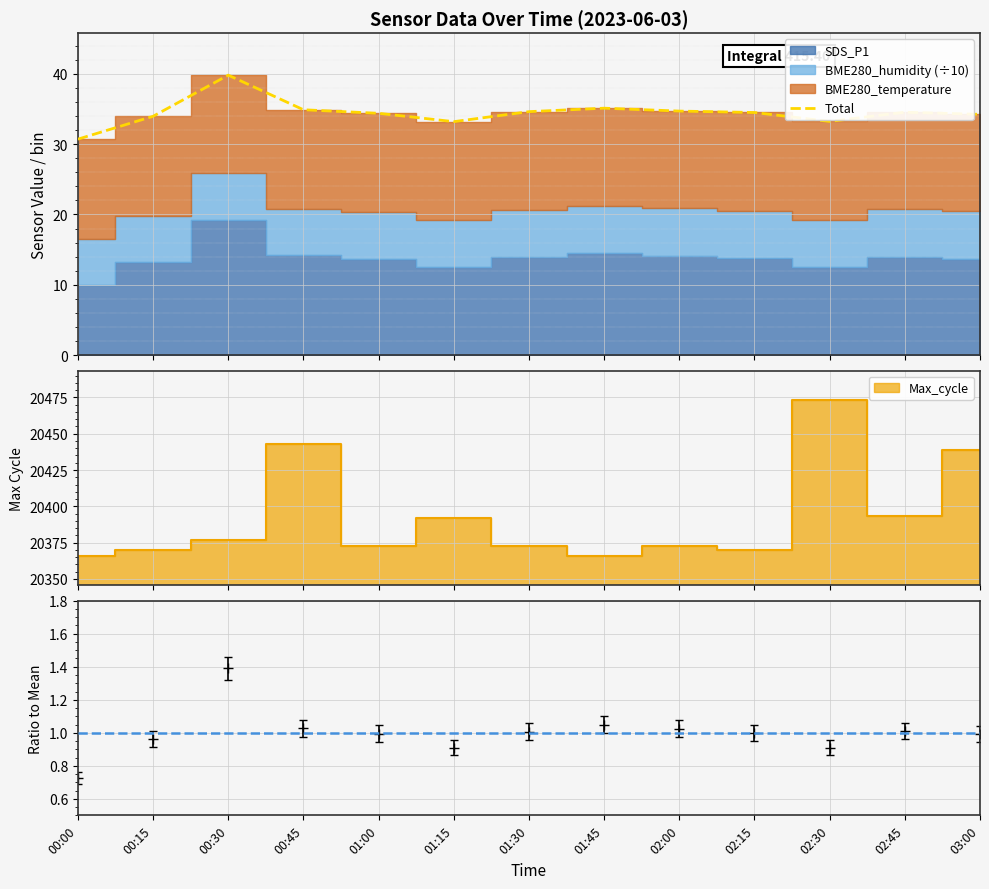

Rank the categories by value from highest to lowest.

00:30, 01:45, 00:45, 02:00, 01:30, 02:45, 02:15, 01:00, 03:00, 00:15, 02:30, 01:15, 00:00